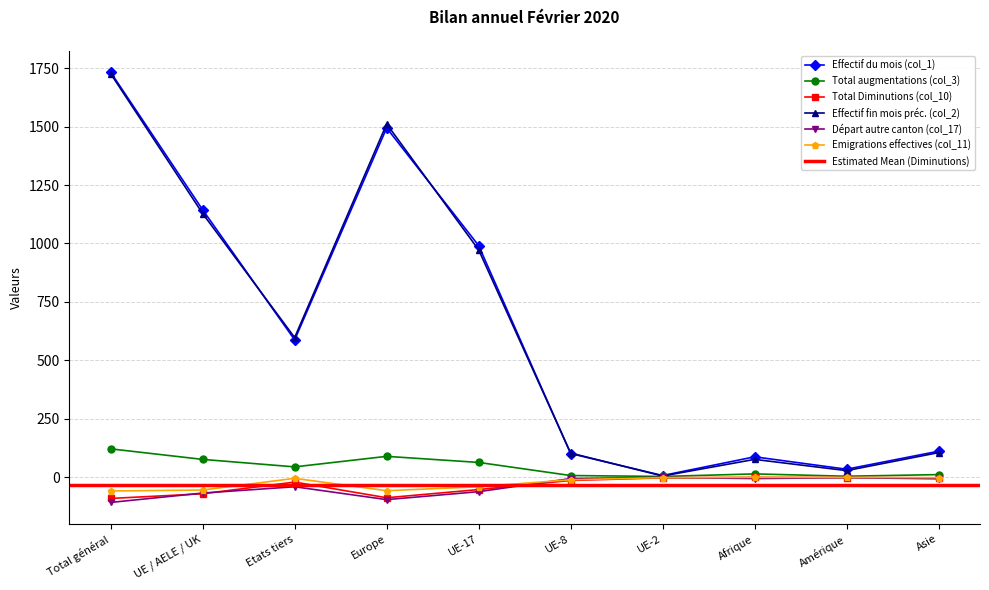

What is the value of the Total augmentations (col_3) point at the 3rd from the left?

45